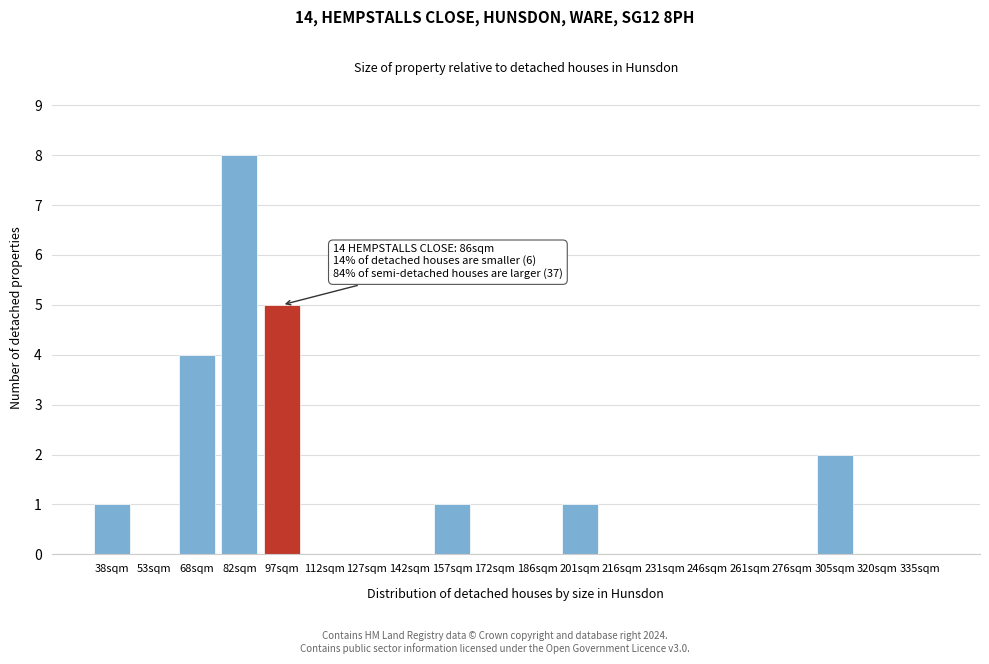

Reading left to right, list all the values displayed in this chart.

38sqm=1	53sqm=0	68sqm=4	82sqm=8	97sqm=5	112sqm=0	127sqm=0	142sqm=0	157sqm=1	172sqm=0	186sqm=0	201sqm=1	216sqm=0	231sqm=0	246sqm=0	261sqm=0	276sqm=0	305sqm=2	320sqm=0	335sqm=0